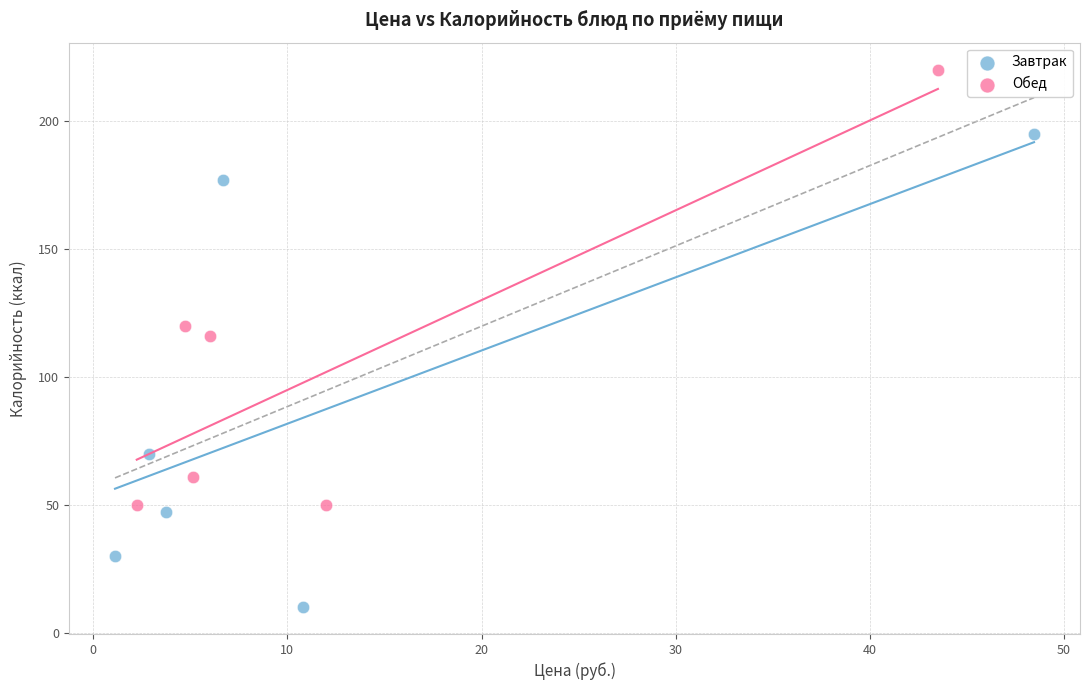

Which series reaches the minimum Y coordinate?

Завтрак